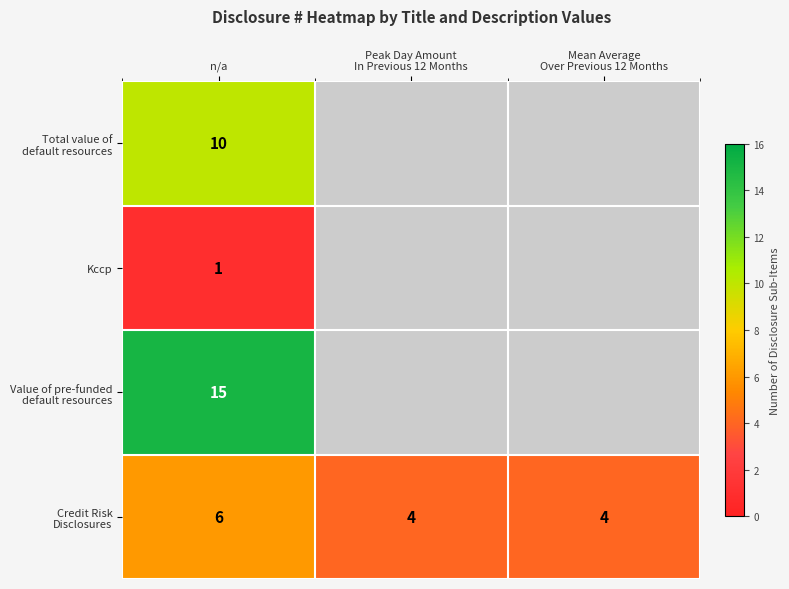

What is the spread (max minus min) of values at n/a?

14